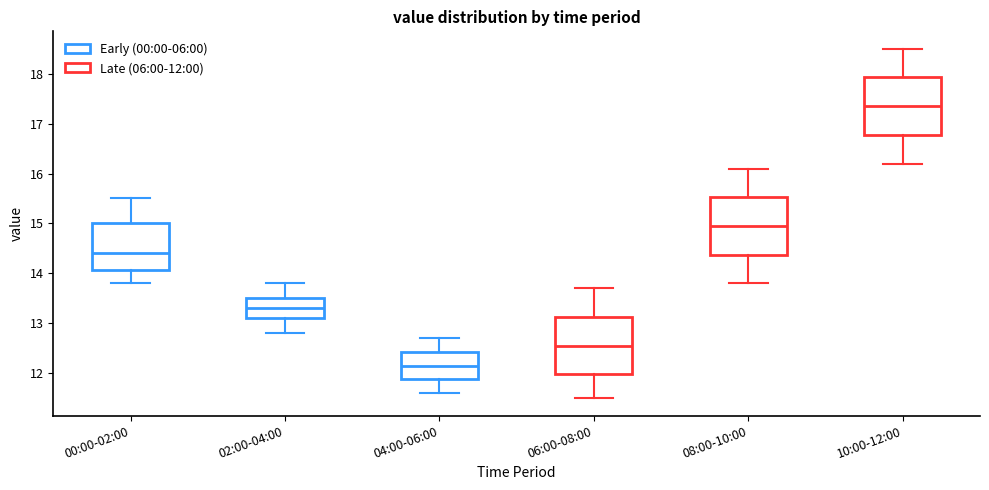

Reading left to right, read every box against the y-axis: the position of its median line, the range the box covers, and the ends of its whiskers. The values are not printed on the chart, so give them approximately, as read against the axis.

00:00-02:00: median 14.4, box 14.1 to 15.0, whiskers 13.8 to 15.5
02:00-04:00: median 13.3, box 13.1 to 13.5, whiskers 12.8 to 13.8
04:00-06:00: median 12.2, box 11.9 to 12.4, whiskers 11.6 to 12.7
06:00-08:00: median 12.6, box 12.0 to 13.1, whiskers 11.5 to 13.7
08:00-10:00: median 15.0, box 14.4 to 15.5, whiskers 13.8 to 16.1
10:00-12:00: median 17.4, box 16.8 to 17.9, whiskers 16.2 to 18.5